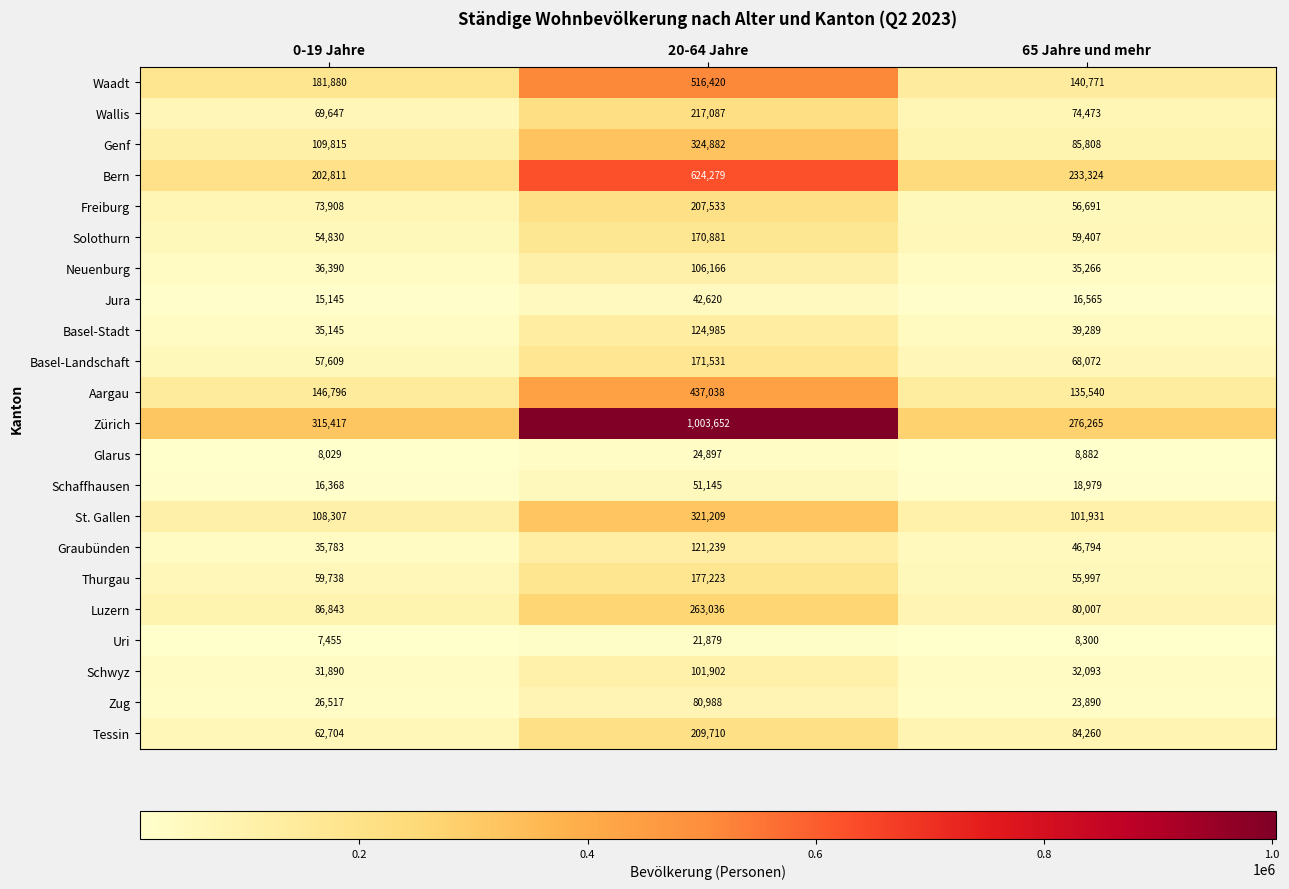

What is the difference between the highest and lowest values at 0-19 Jahre?

307962